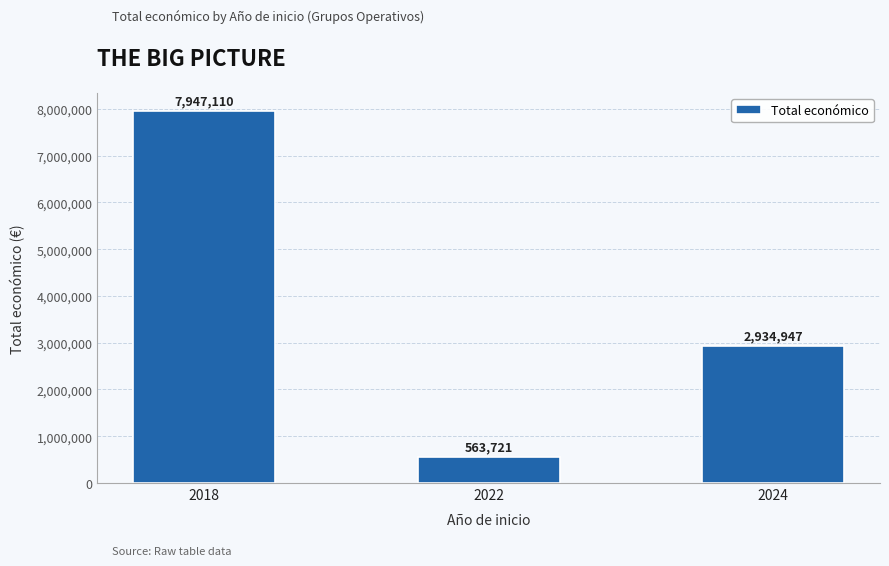

Reading left to right, extract all data points from this chart.

2018=7947110	2022=563721	2024=2934947